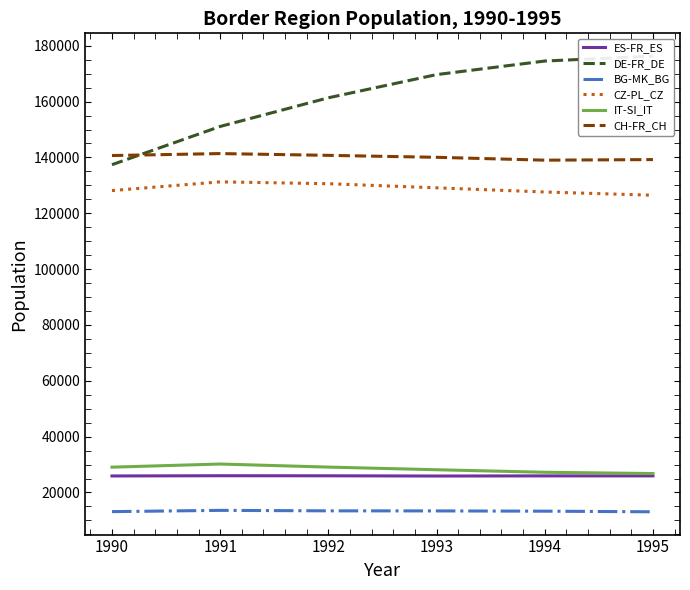

What are all the series names shown in the legend?

ES-FR_ES, DE-FR_DE, BG-MK_BG, CZ-PL_CZ, IT-SI_IT, CH-FR_CH